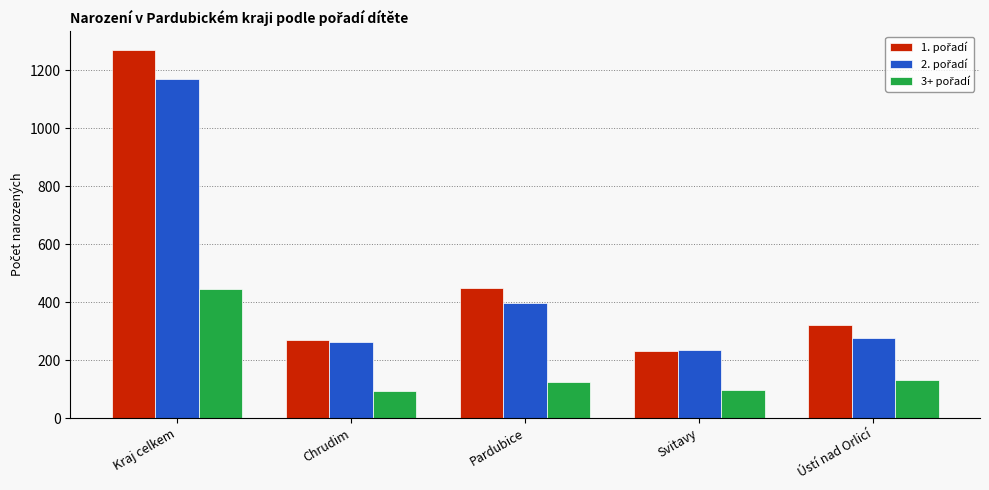

What is the spread (max minus min) of values at Kraj celkem?

826